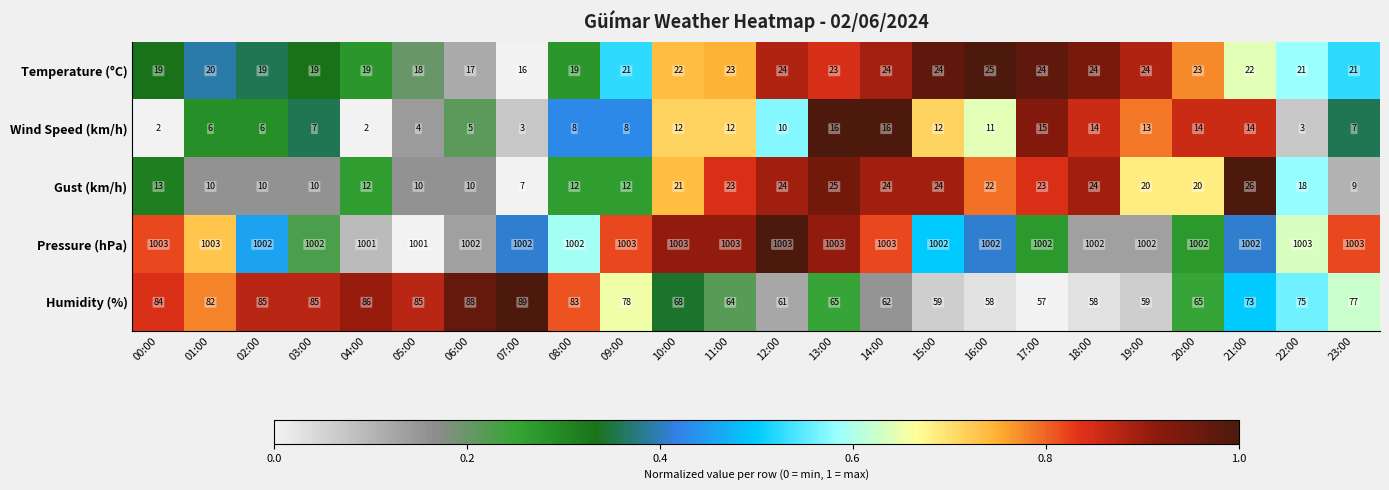

At 13:00, list the series in order from largest to smallest.

Pressure (hPa), Humidity (%), Gust (km/h), Temperature (°C), Wind Speed (km/h)